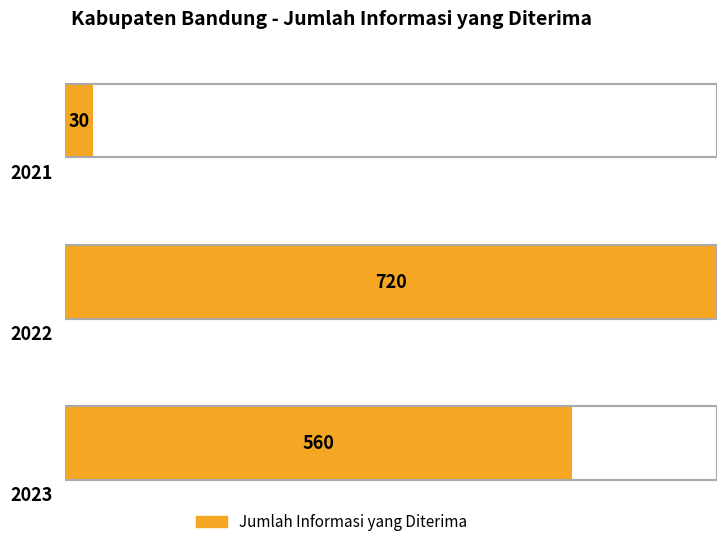

What is the greatest value displayed?

720